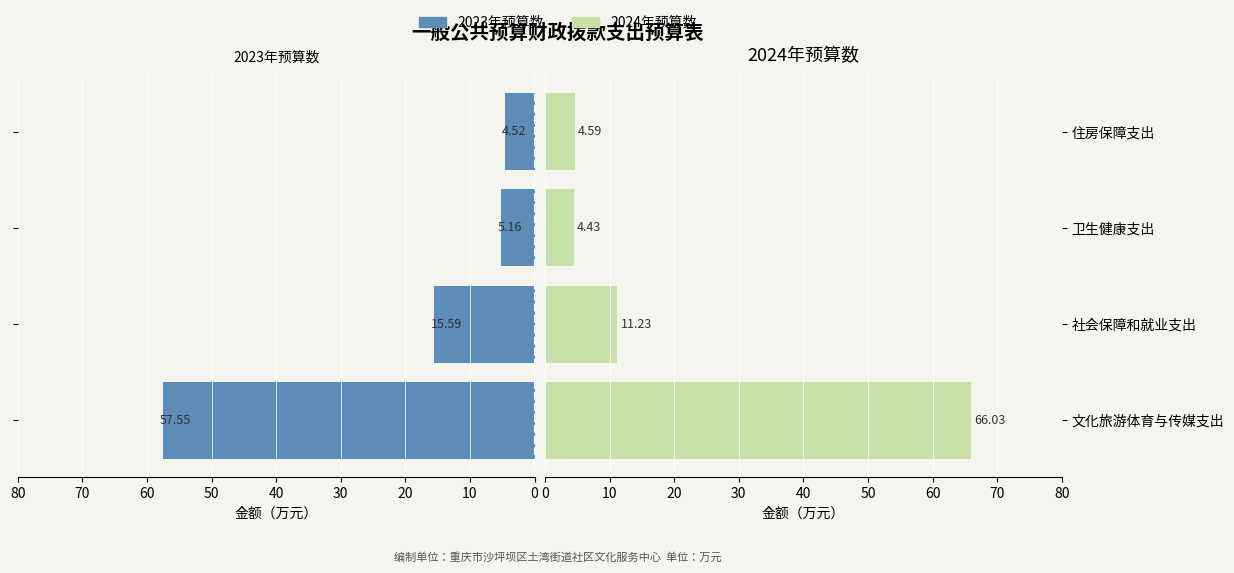

Which series has the widest spread of values?

2024年预算数